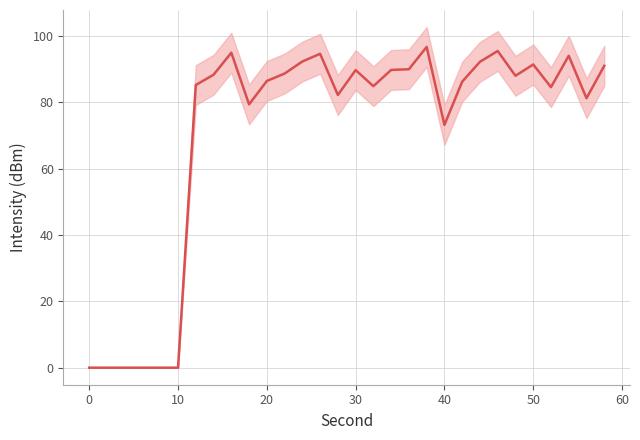

How many data points are less than 88?

15